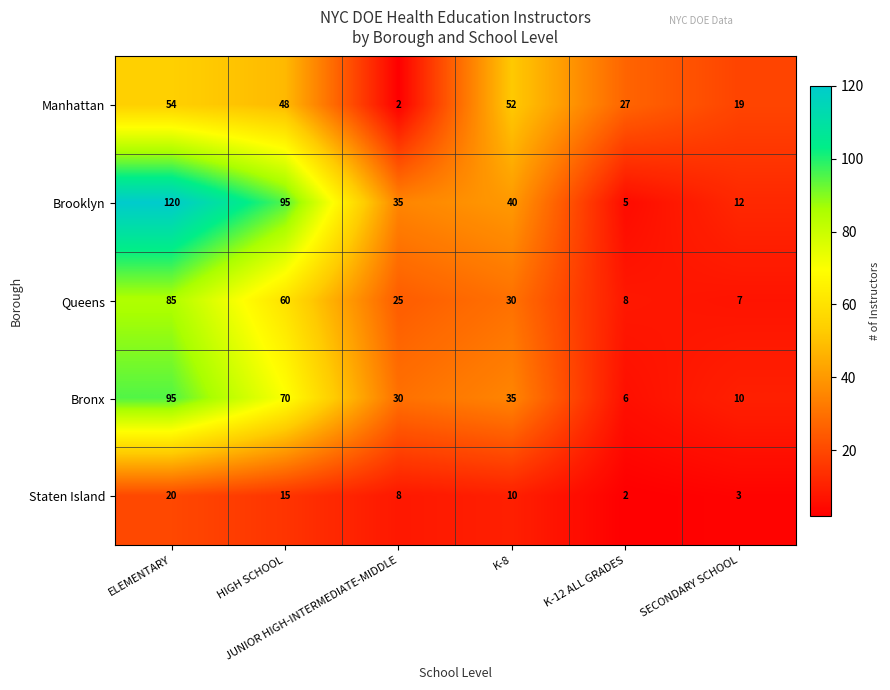

What is the minimum value shown in the chart?

2